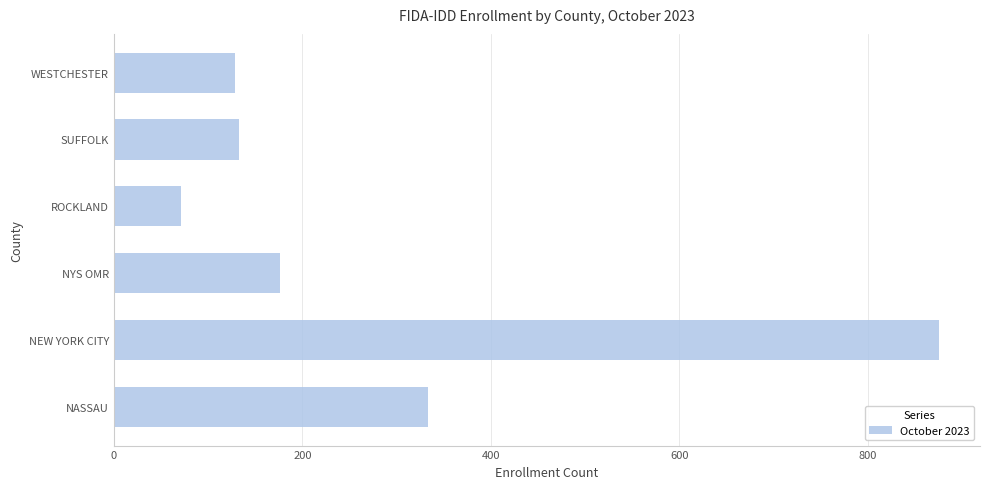

What is the difference between the maximum and minimum values?

804